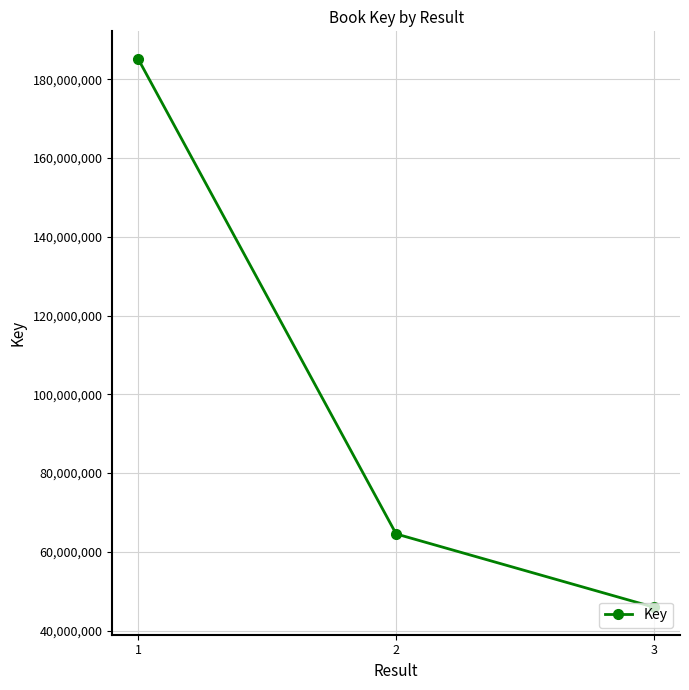

At which label does the data first exceed 64563133?

1